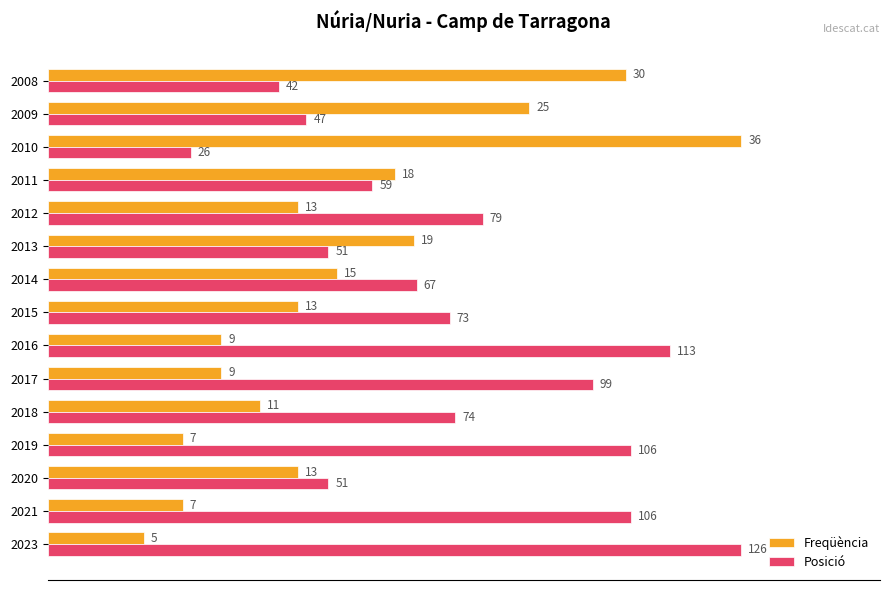

What are all the series names shown in the legend?

Freqüència, Posició